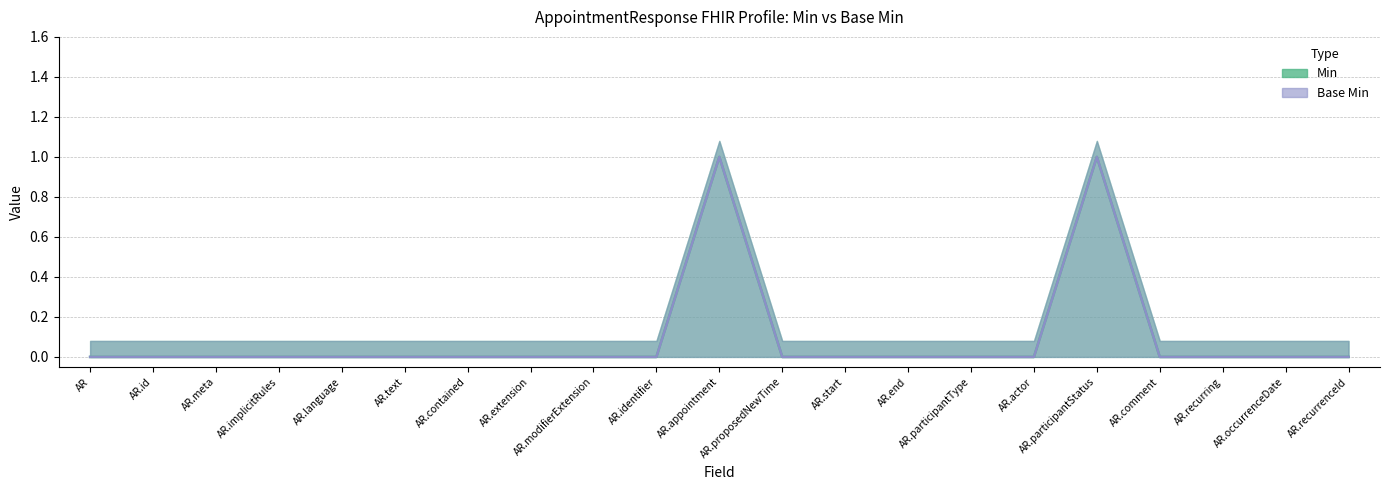

True or false: Min and Base Min intersect in this chart.

False